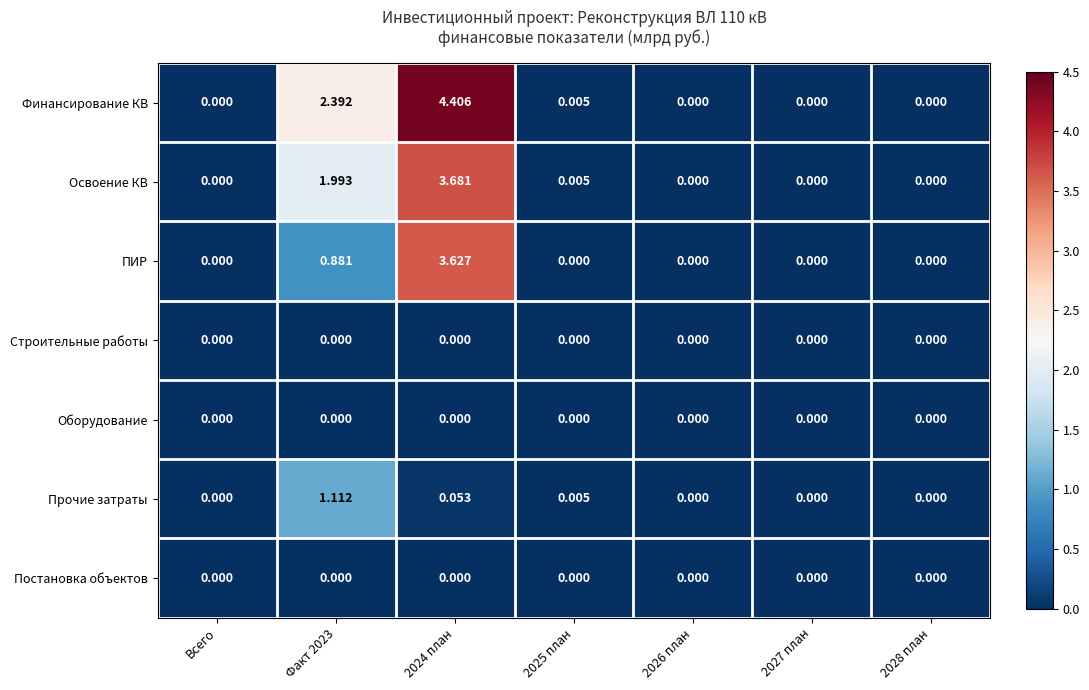

Which series has the widest spread of values?

Финансирование КВ